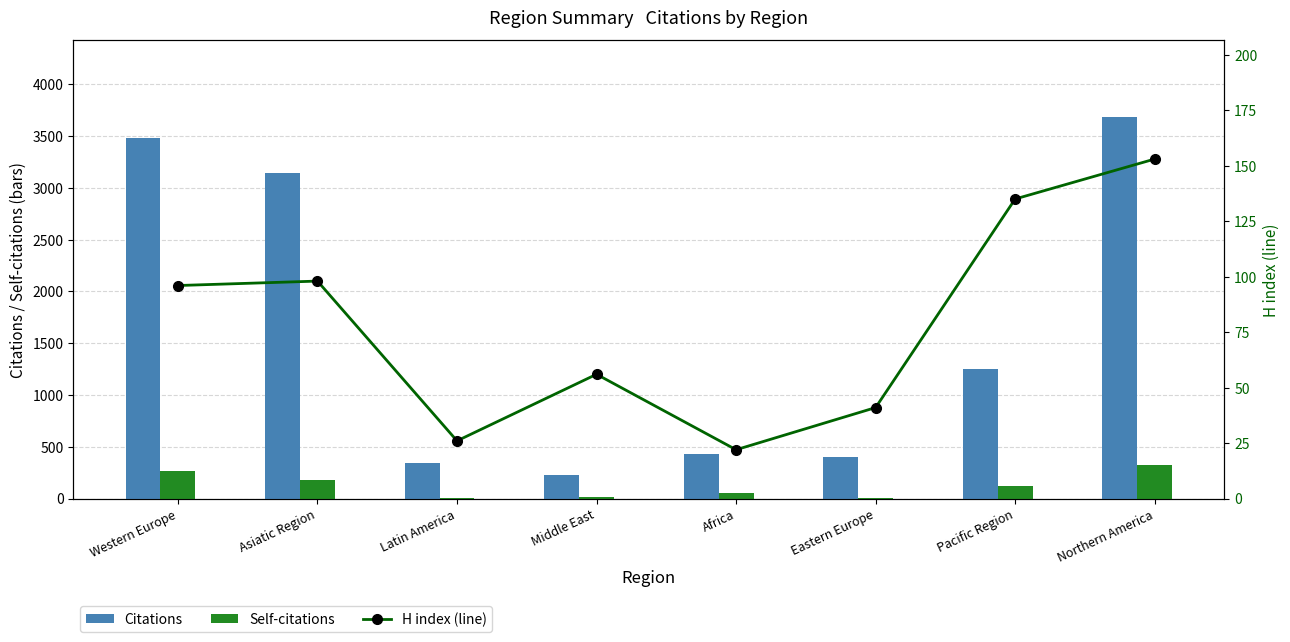

At how many categories does at least one series exceed 2262?

3